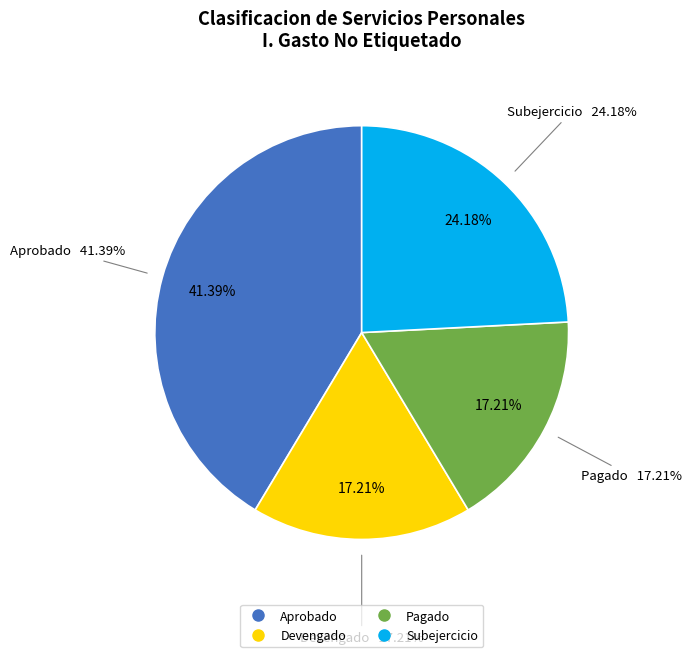

To the nearest percent, what percentage of the pie is Pagado?

17%